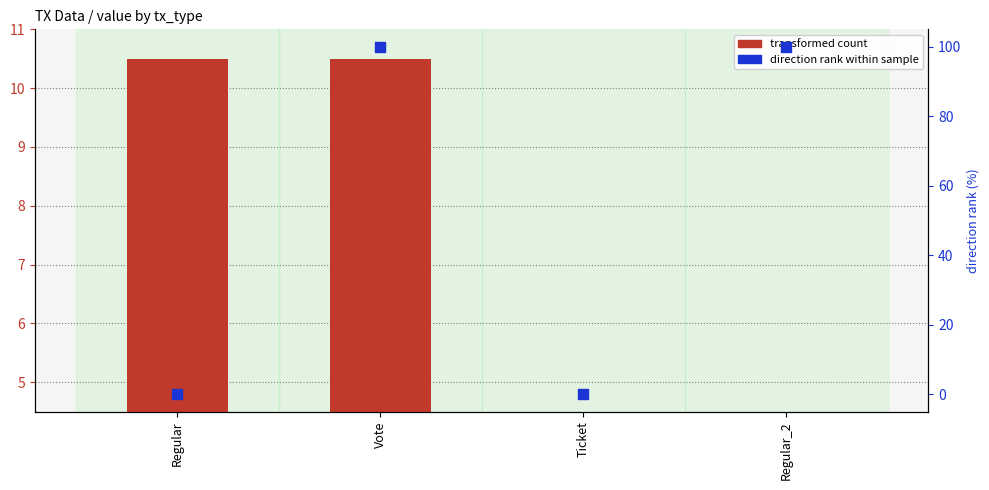

Which series has the widest spread of Y values?

io_index / direction rank